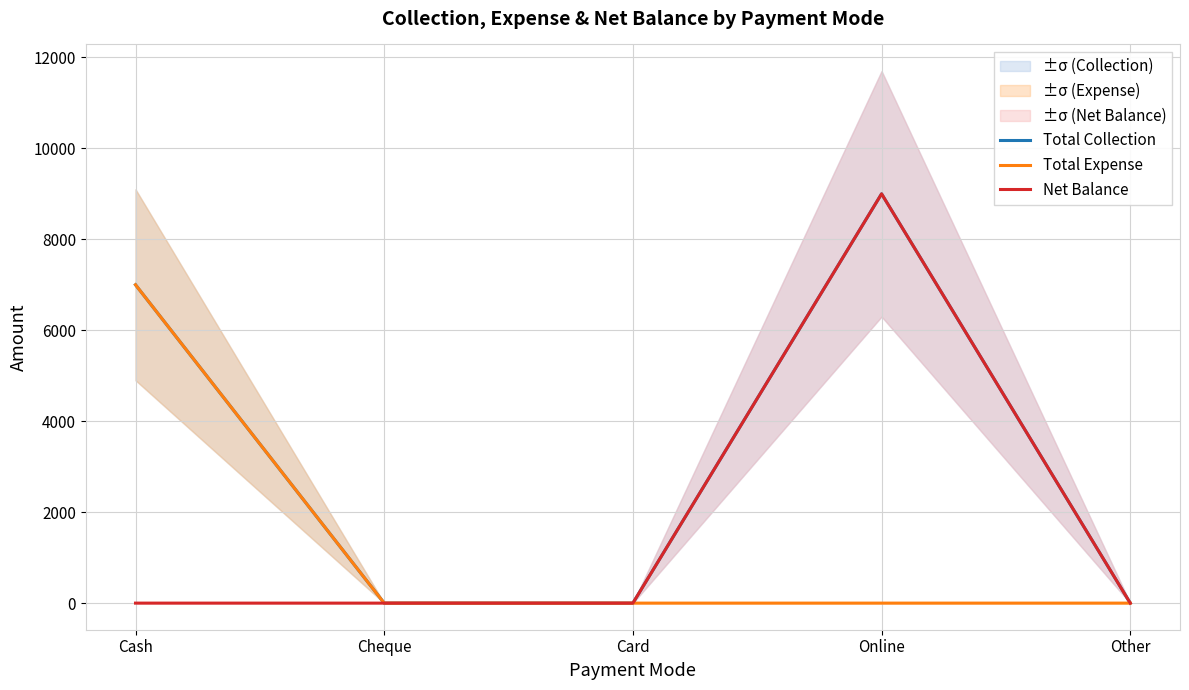

What are all the series names shown in the legend?

Total Collection, Total Expense, Net Balance